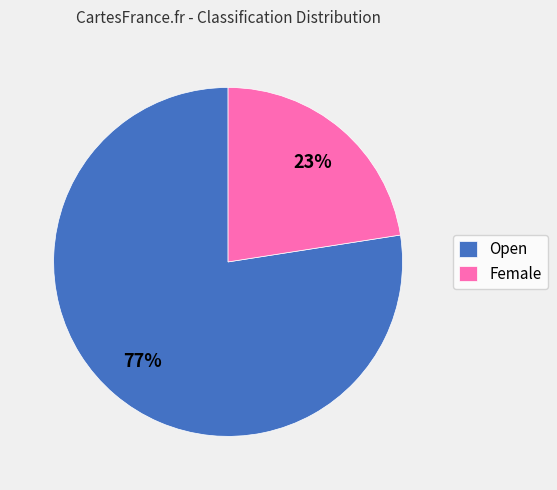

How many segments does this pie chart have?

2